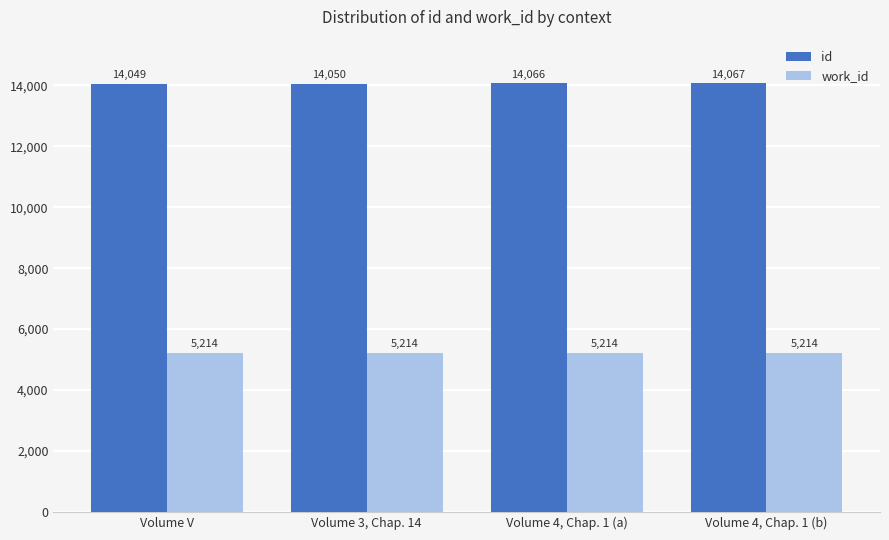

Reading right to left, what are all the values shown in this chart?

id: Volume 4, Chap. 1 (b)=14067	Volume 4, Chap. 1 (a)=14066	Volume 3, Chap. 14=14050	Volume V=14049
work_id: Volume 4, Chap. 1 (b)=5214	Volume 4, Chap. 1 (a)=5214	Volume 3, Chap. 14=5214	Volume V=5214